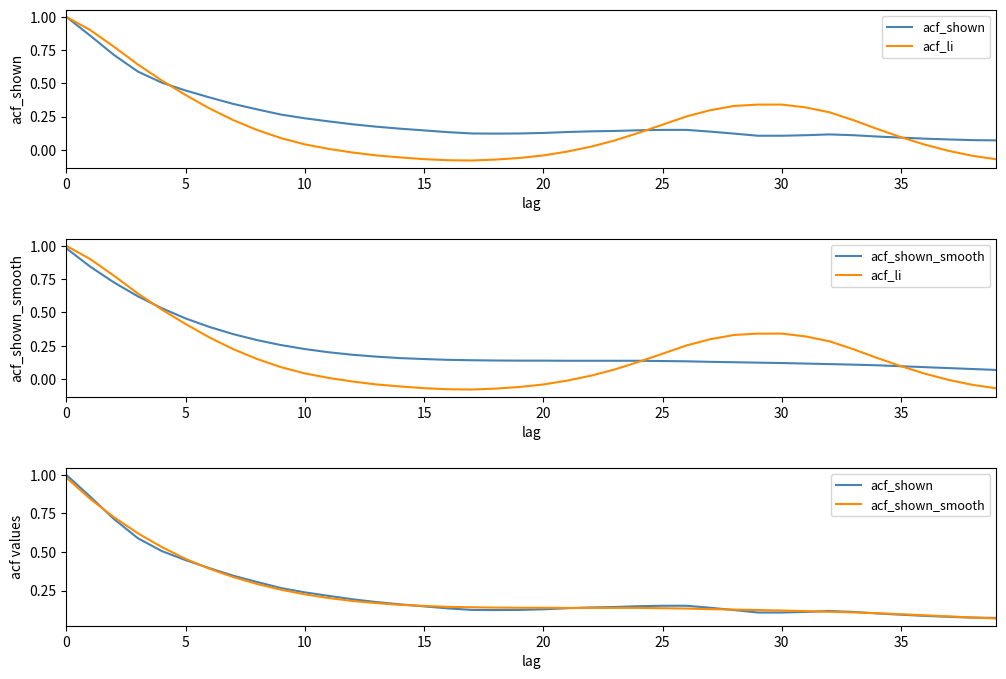

In acf_li, how many points are lower than both neighbors (excluding endpoints)?

1